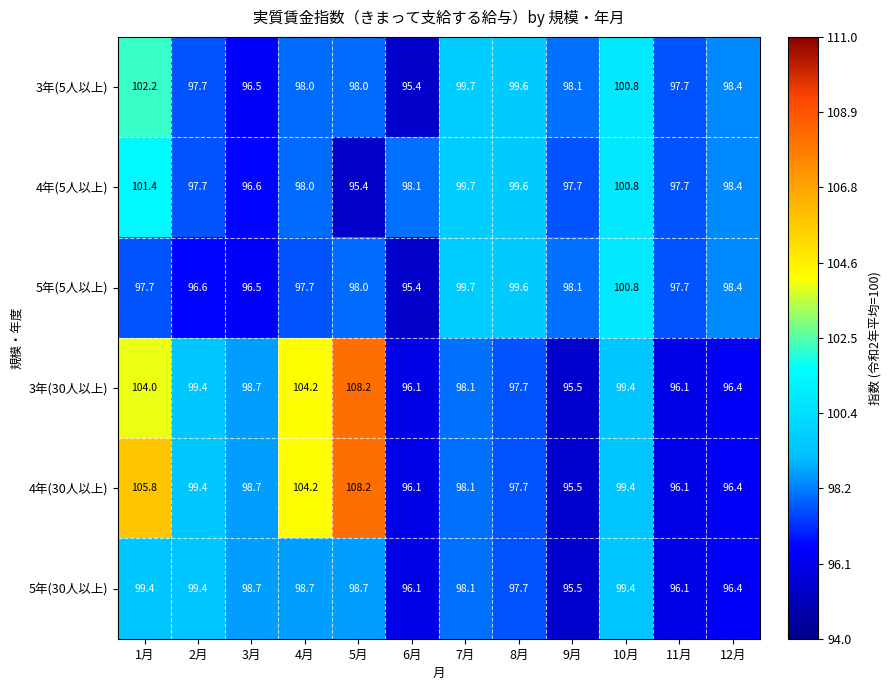

At which category is the sum across all series the highest?

1月